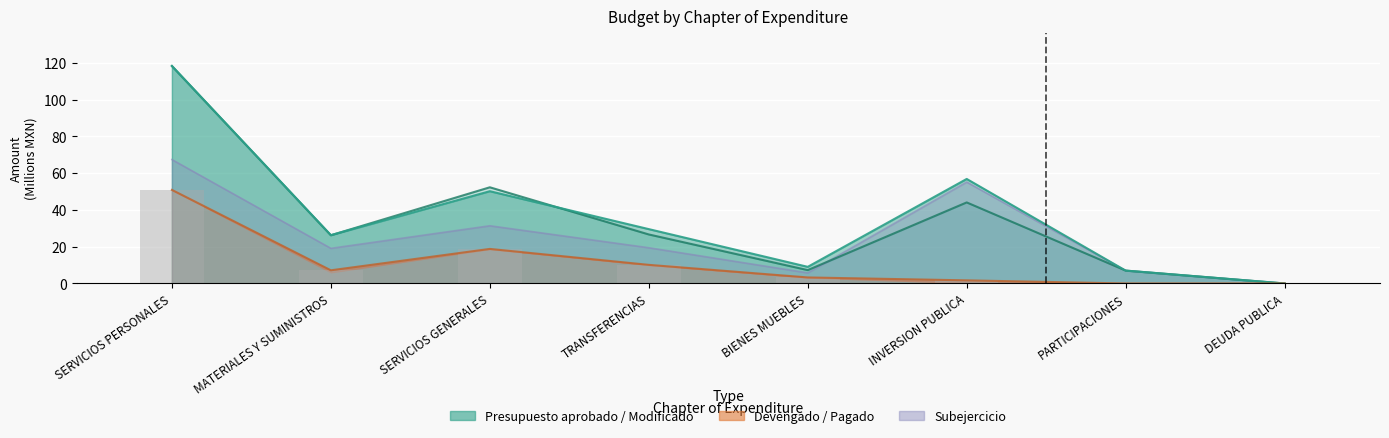

The value of Pagado at DEUDA PUBLICA is 19.0. True or false?

False